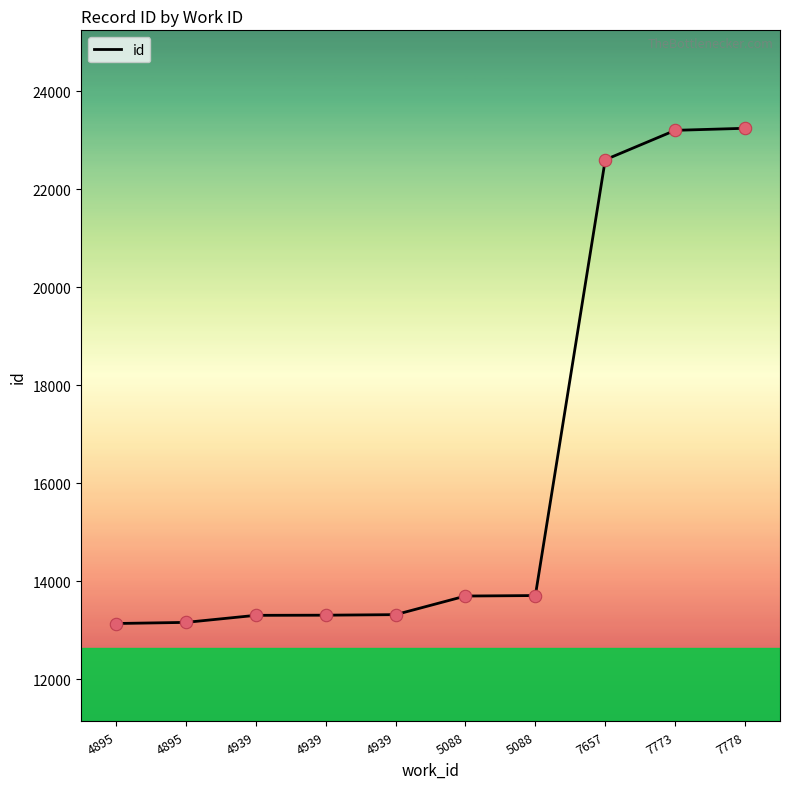

What is the ratio of the value at 7657 to the value at 4895?

1.7